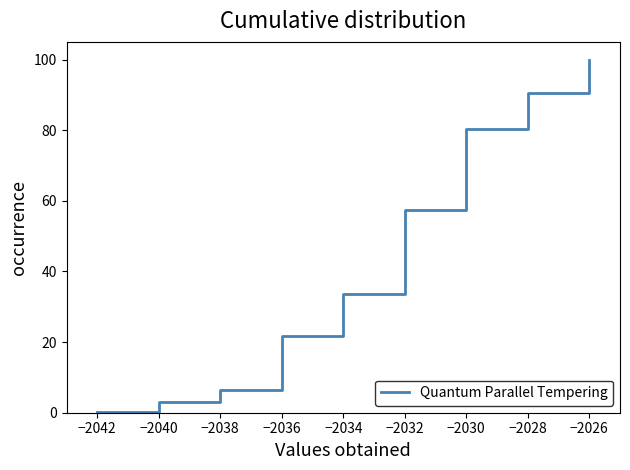

True or false: the data shows 139.4 at −2026.

False